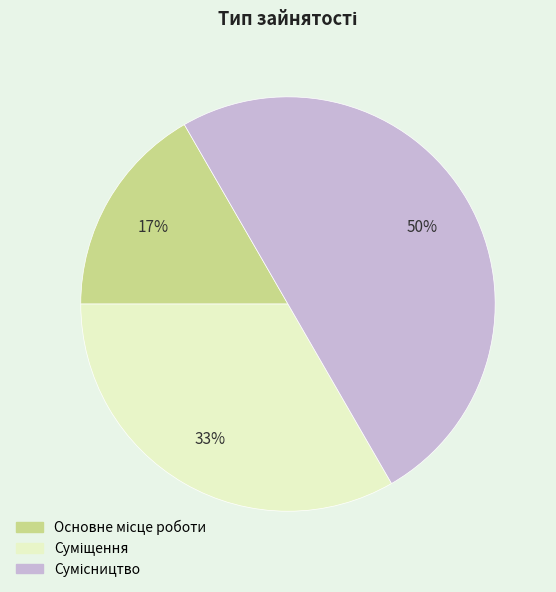

To the nearest percent, what is the average slice percentage?

33%